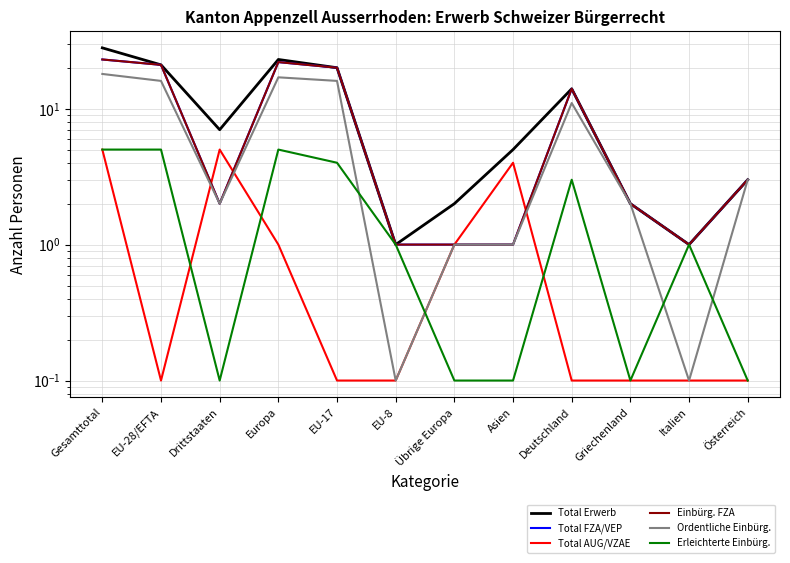

The Einbürg. FZA series shows 20.0 at EU-17. True or false?

True